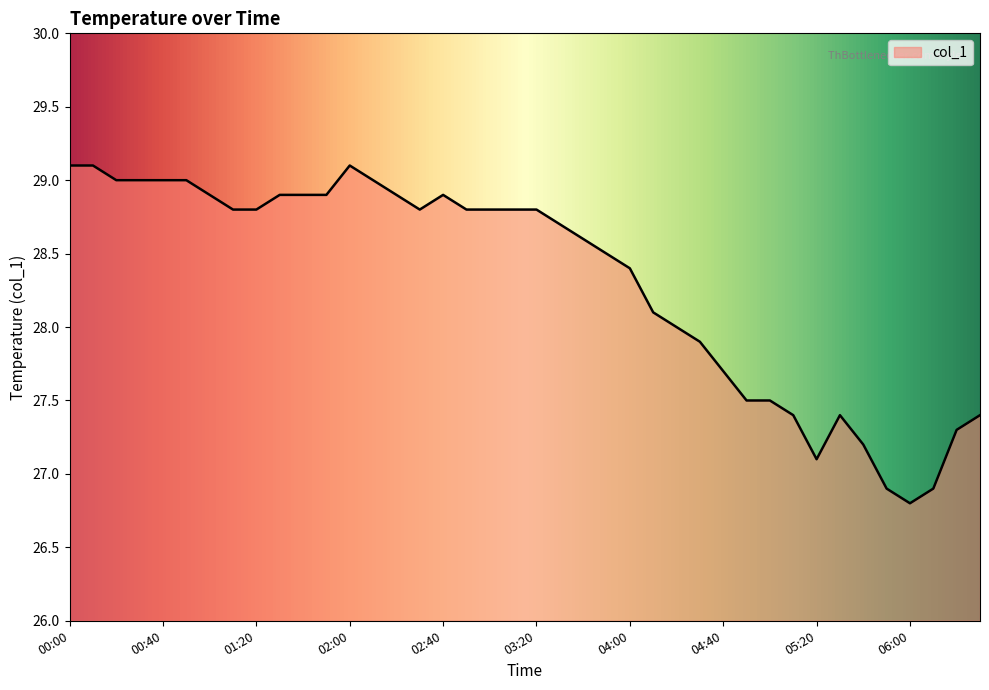

What is the maximum value shown in the chart?

29.1